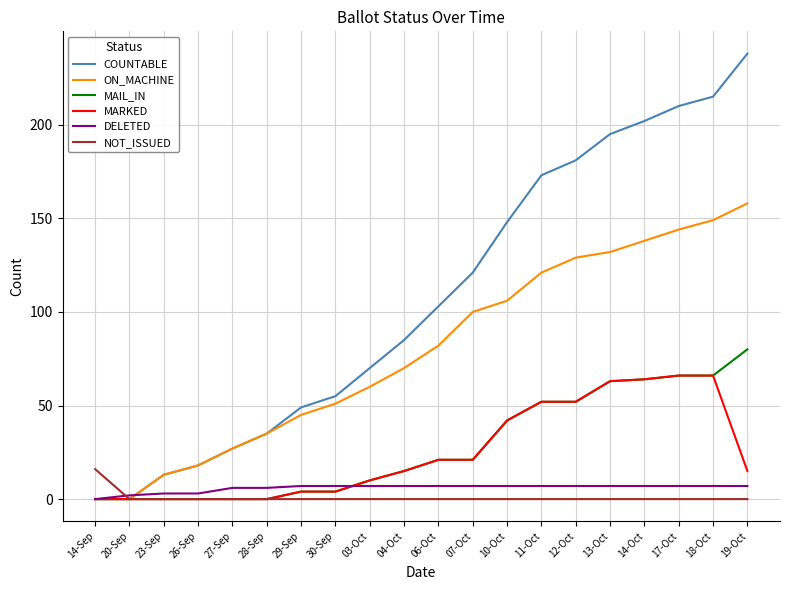

Which series changed the most between 11-Oct and 14-Oct?

COUNTABLE